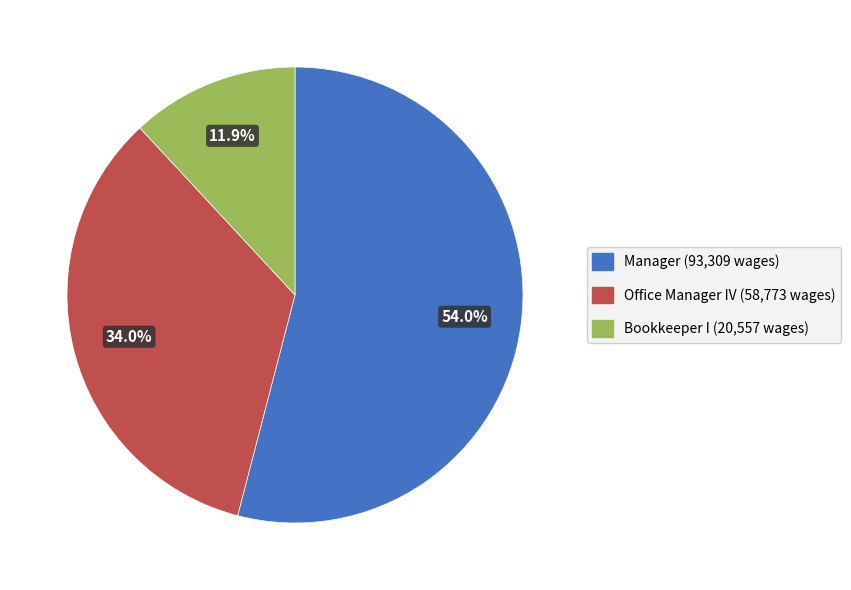

Is the sum of Manager and Bookkeeper I greater than half?

Yes